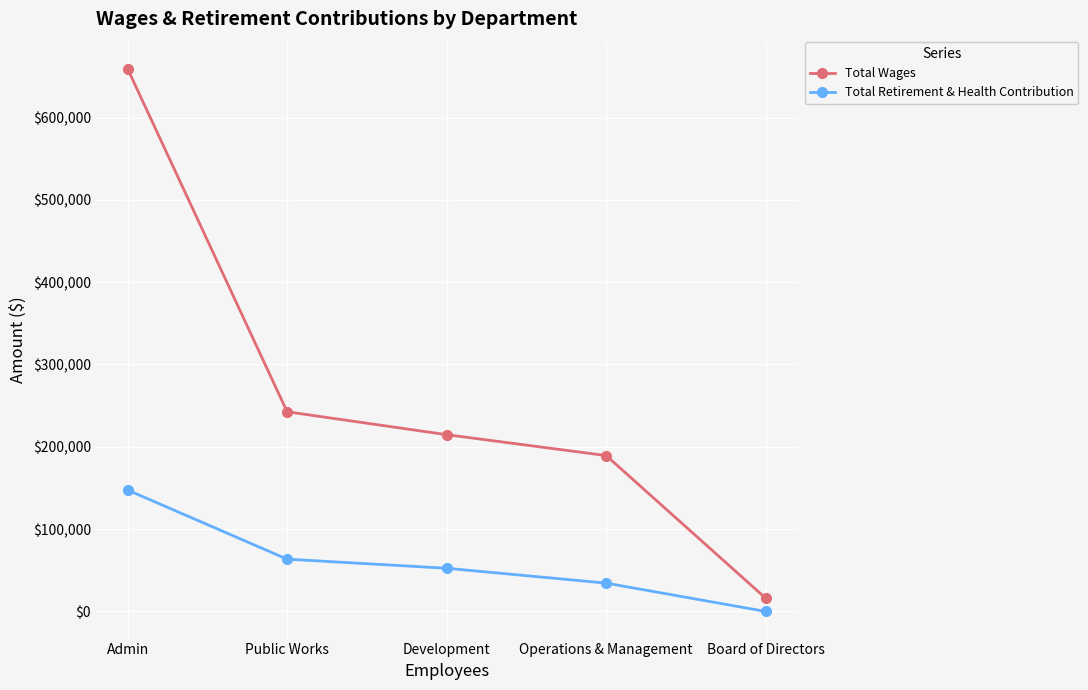

Where does the Total Wages series first go above 214731?

Admin